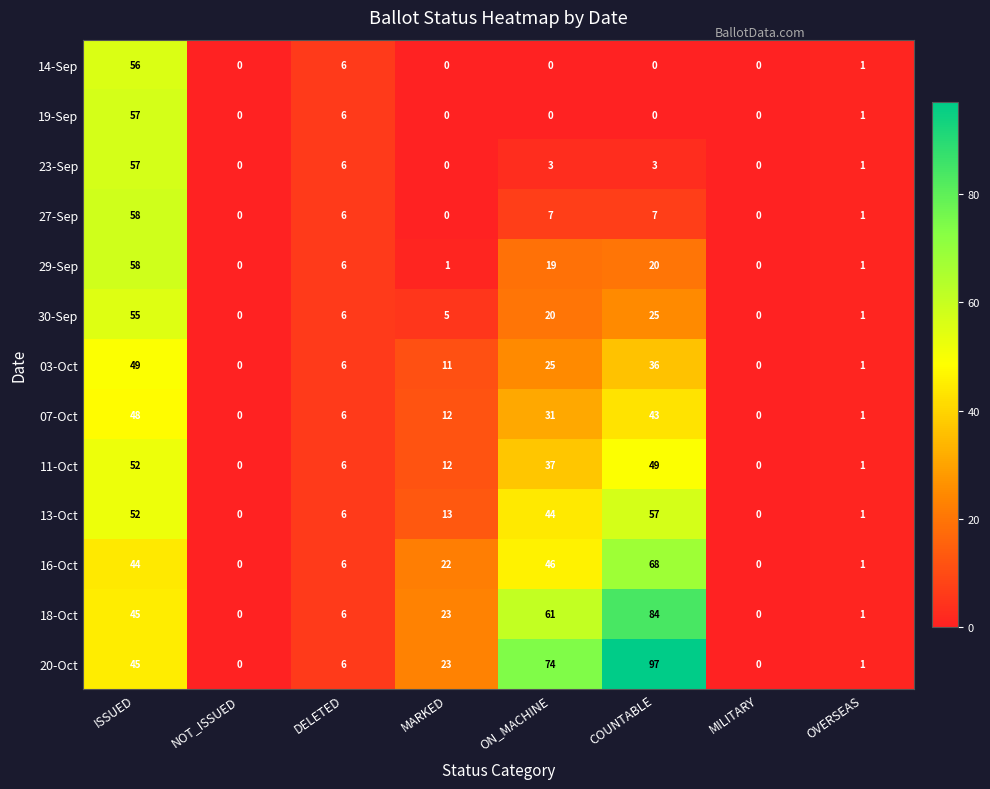

What is the greatest value displayed?

97